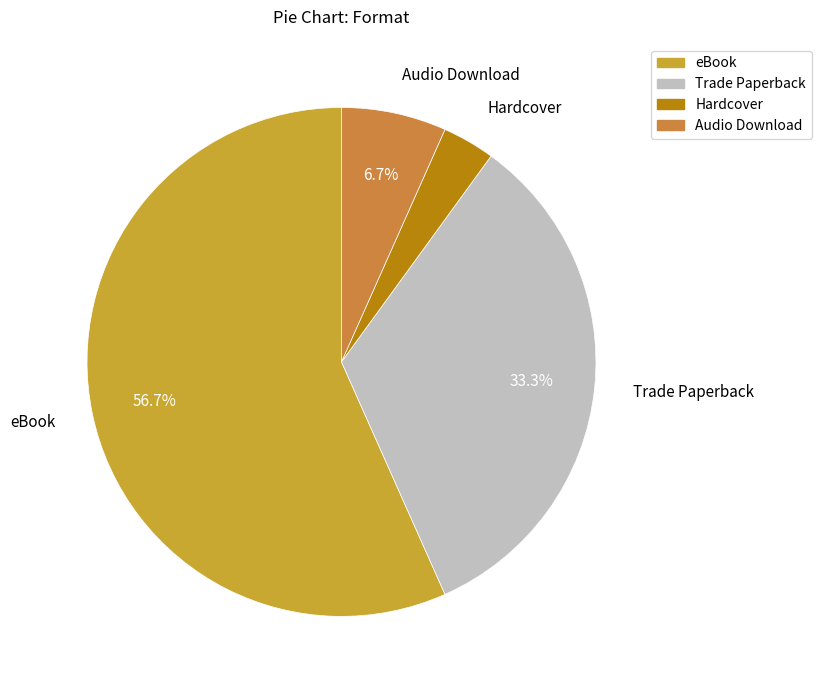

True or false: Hardcover accounts for 3% of the total.

True